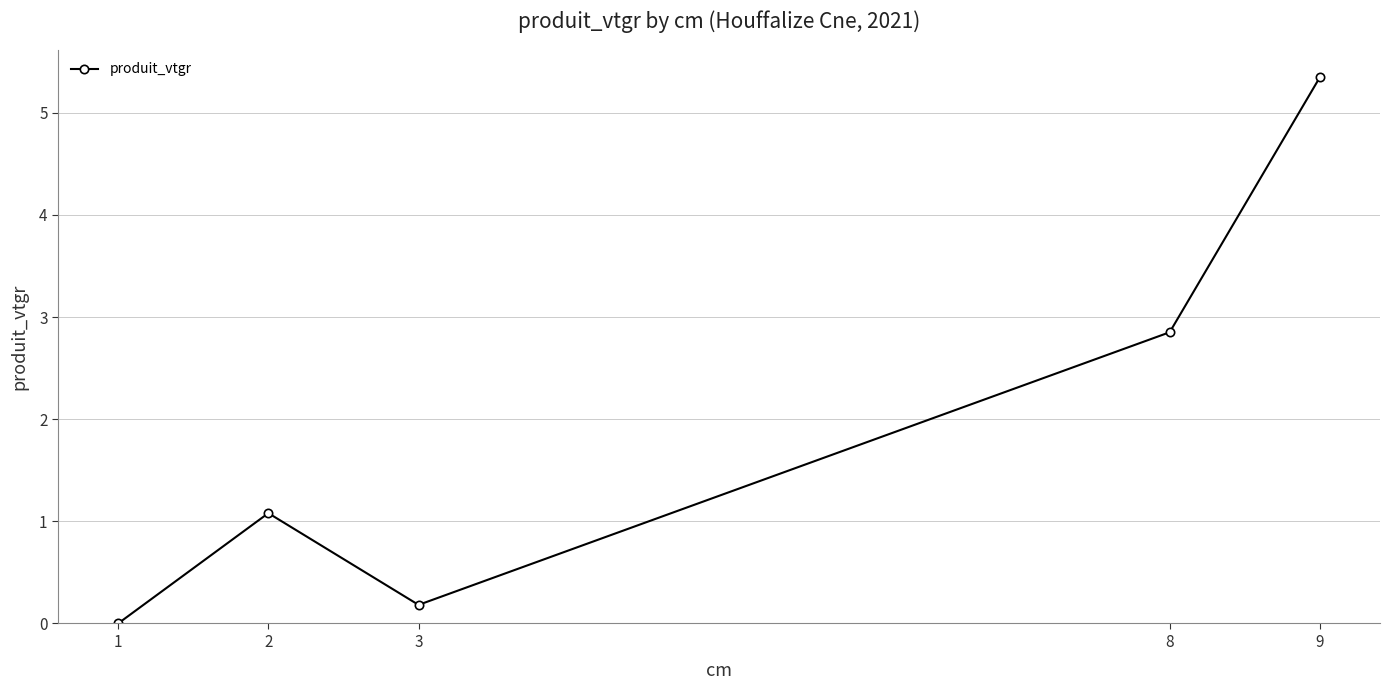

Rank the categories by value from lowest to highest.

1, 3, 2, 8, 9